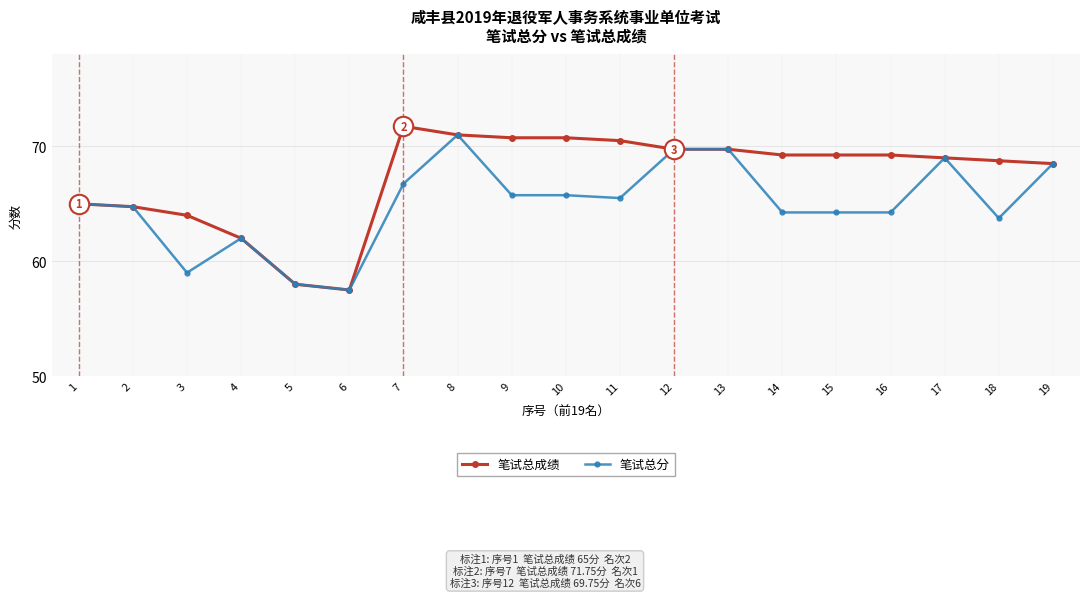

What is the maximum value for 笔试总分?

71.0